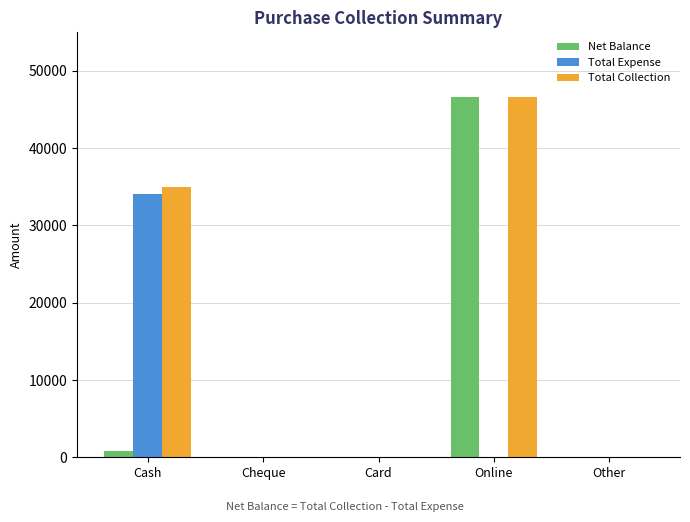

Is the value of Total Expense at Other greater than the value of Total Collection at Cash?

No